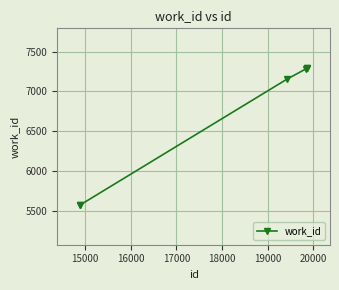

What is the value of the 1st point from the left?

5574